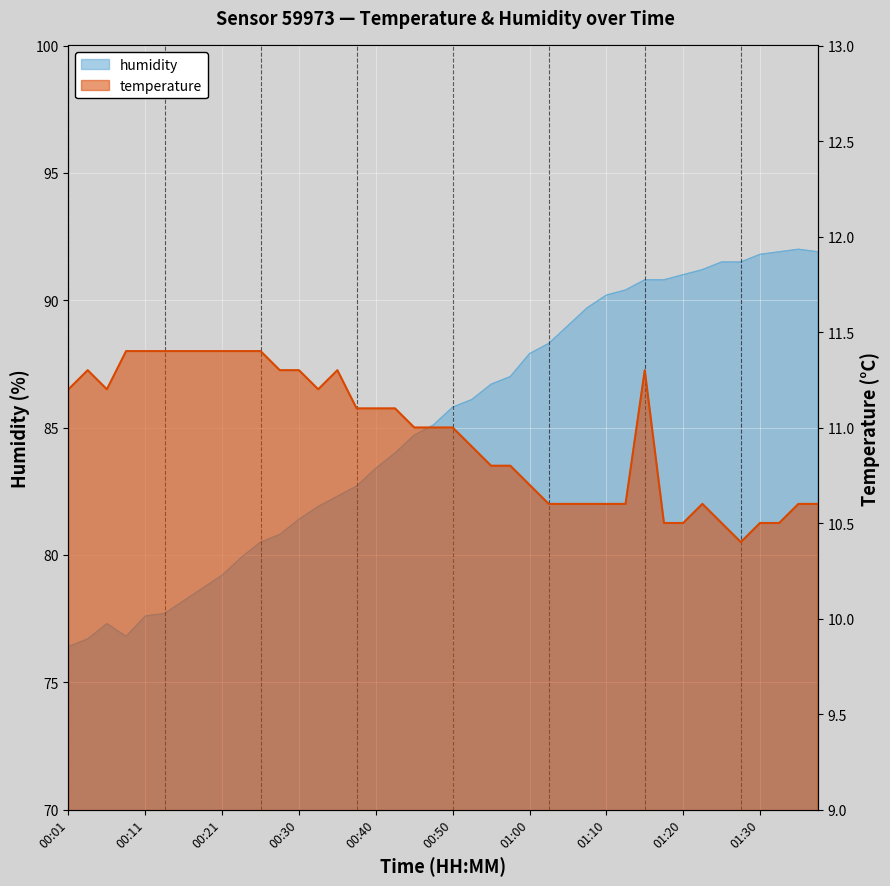

What is the sum of the temperature values at 01:18 and 01:23?

21.1